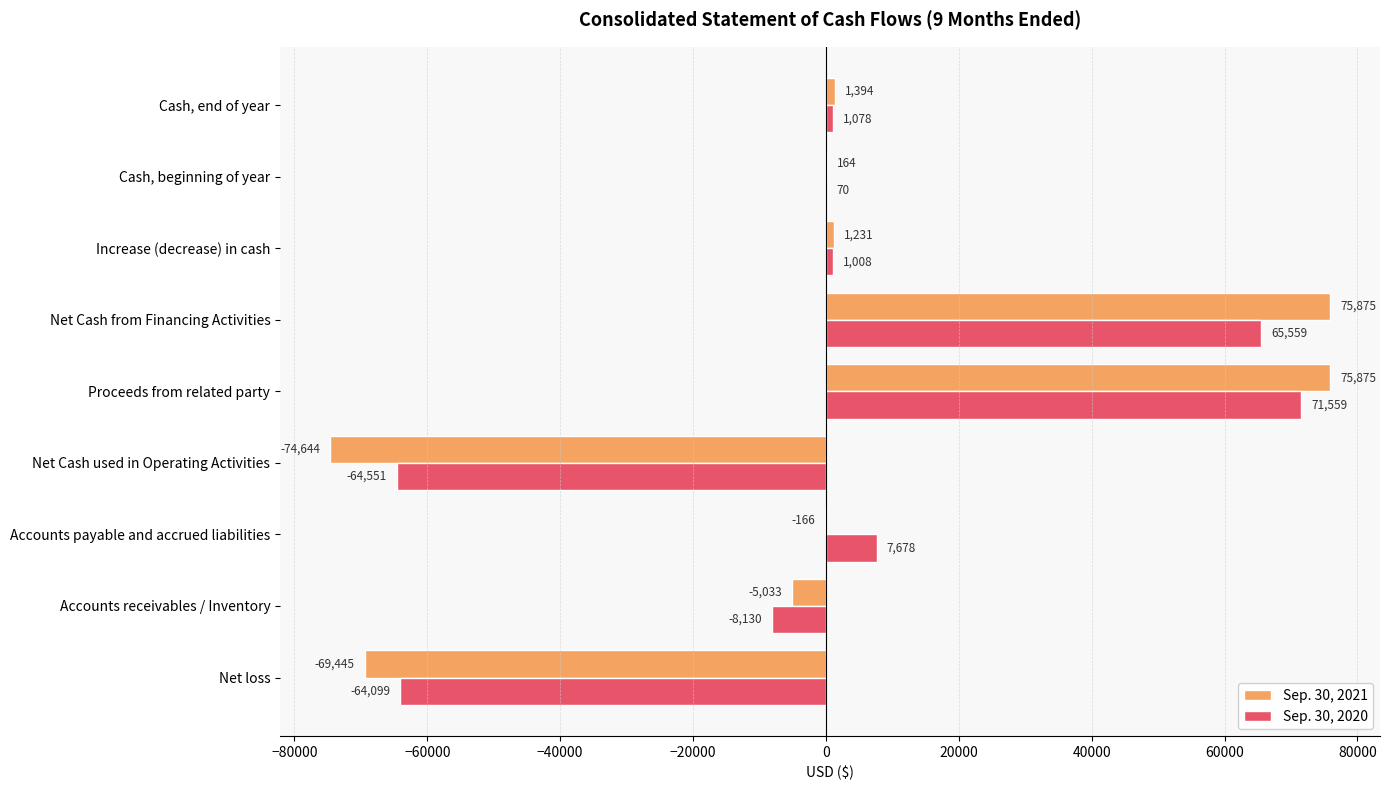

Which series changed the most between Net Cash used in Operating Activities and Increase (decrease) in cash?

Sep. 30, 2021